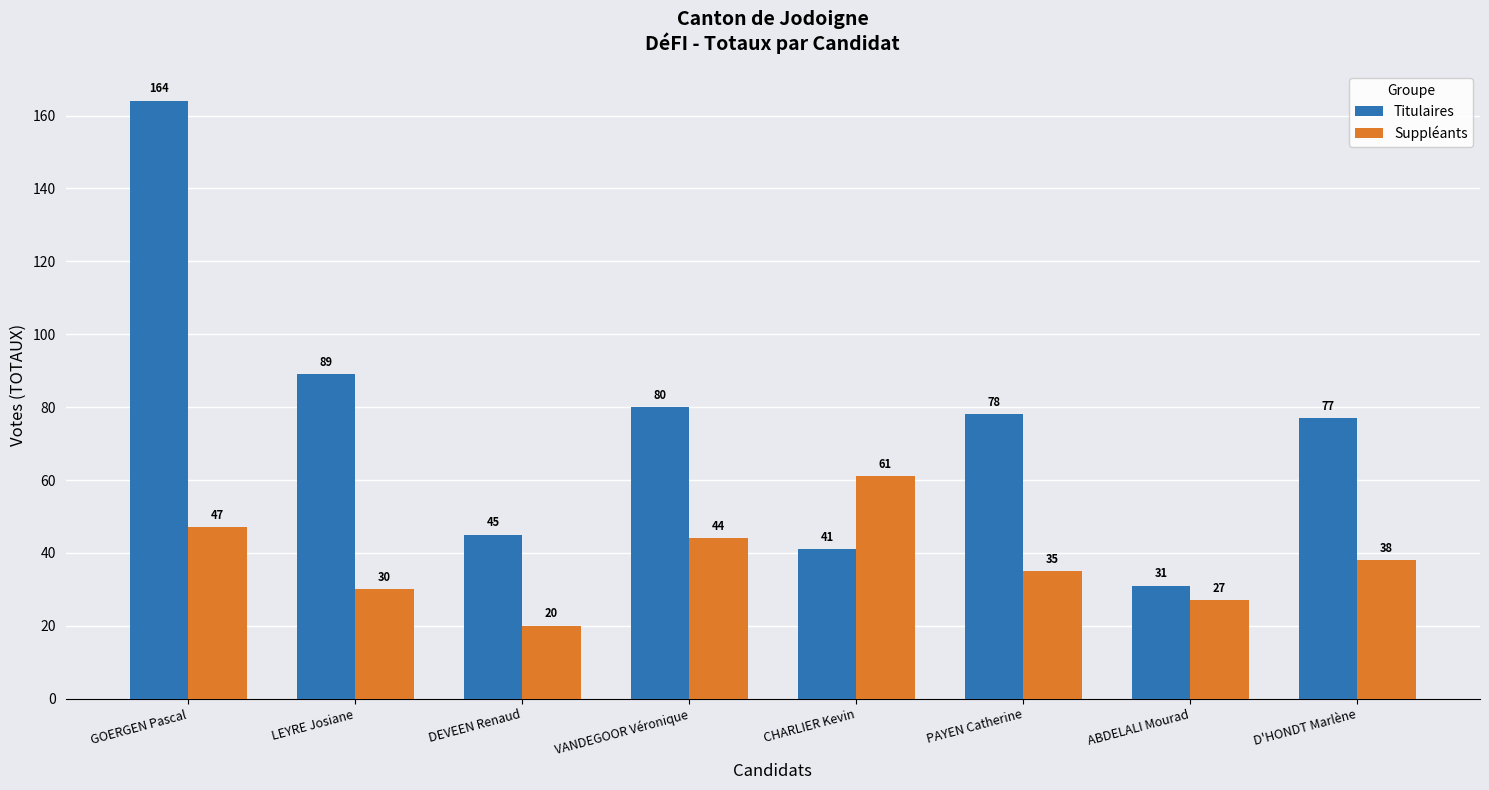

Reading left to right, extract all data points from this chart.

Titulaires: 164	89	45	80	41	78	31	77
Suppléants: 47	30	20	44	61	35	27	38